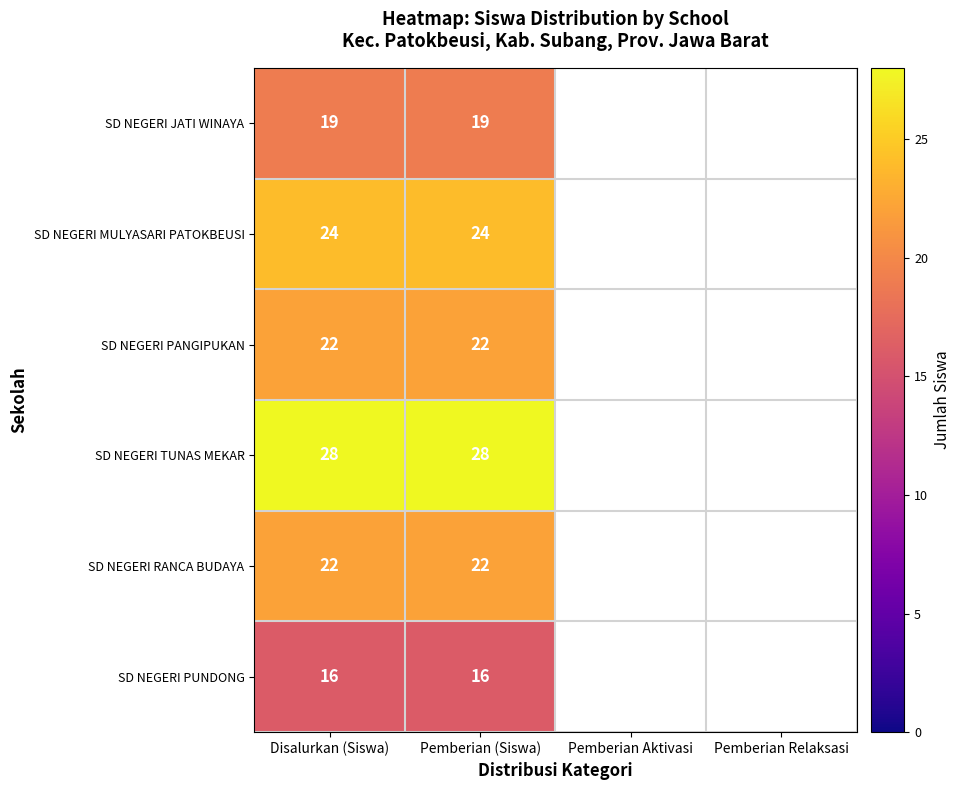

The SD NEGERI RANCA BUDAYA series shows 22 at Pemberian (Siswa). True or false?

True